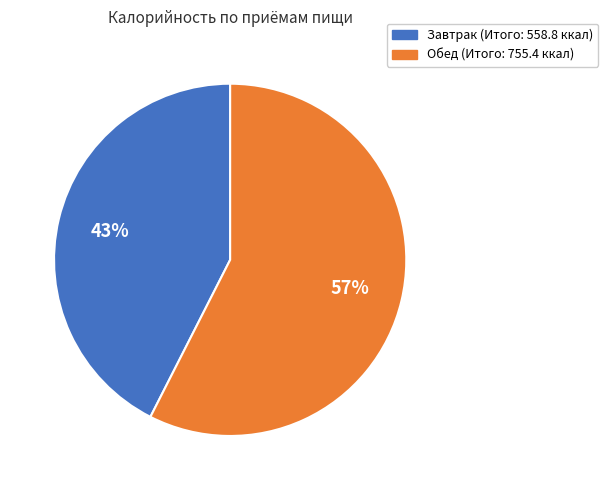

How many slices are in this pie chart?

2